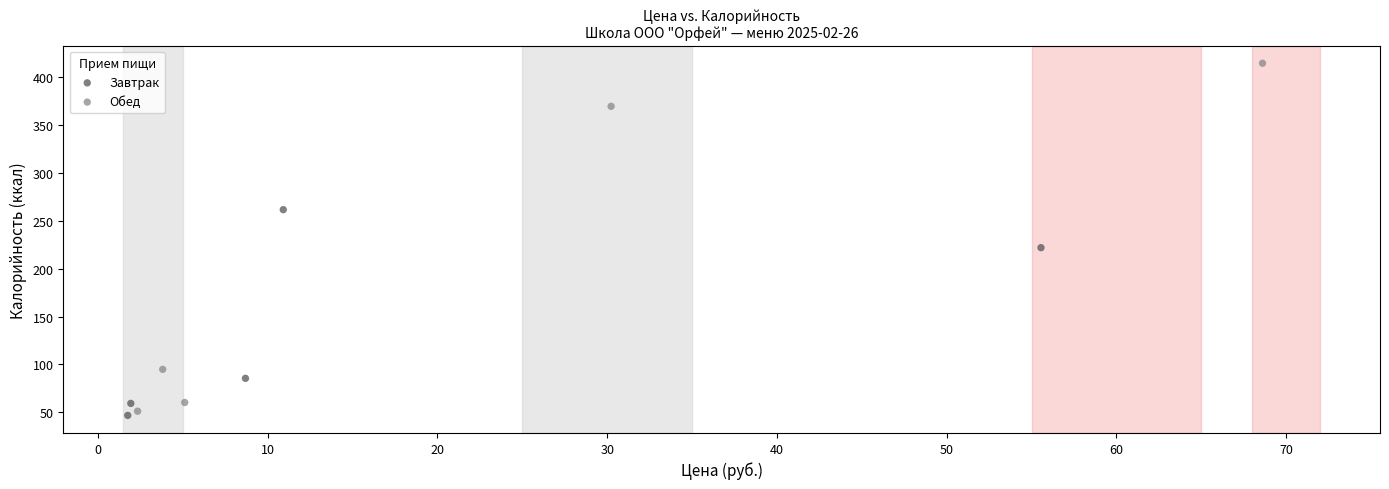

Which series has the widest spread of Y values?

Обед